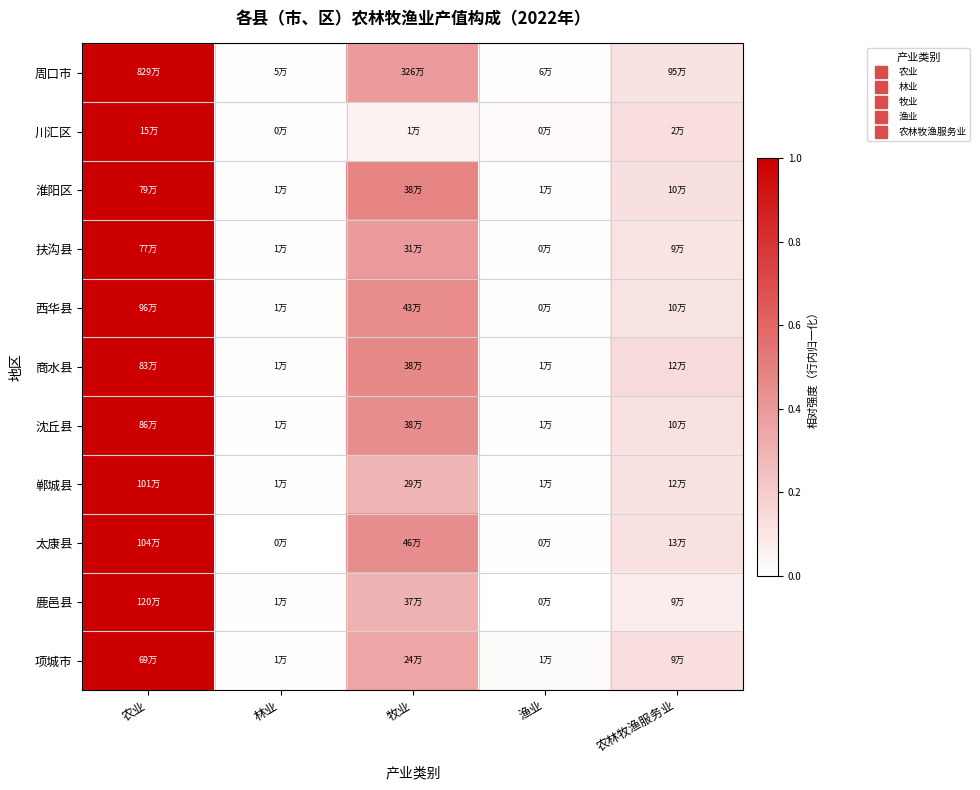

At how many categories does at least one series exceed 0?

5